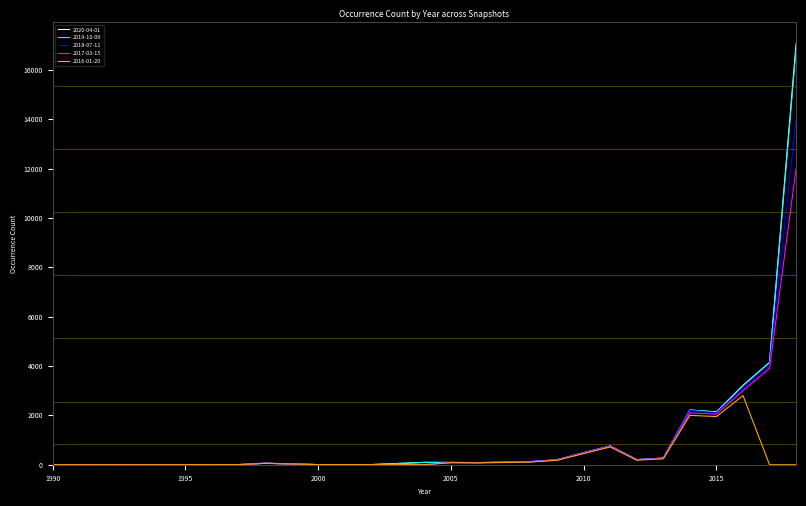

Rank the series by their maximum value, from lowest to highest.

2016-01-20, 2017-03-15, 2018-07-11, 2019-10-09, 2020-04-01